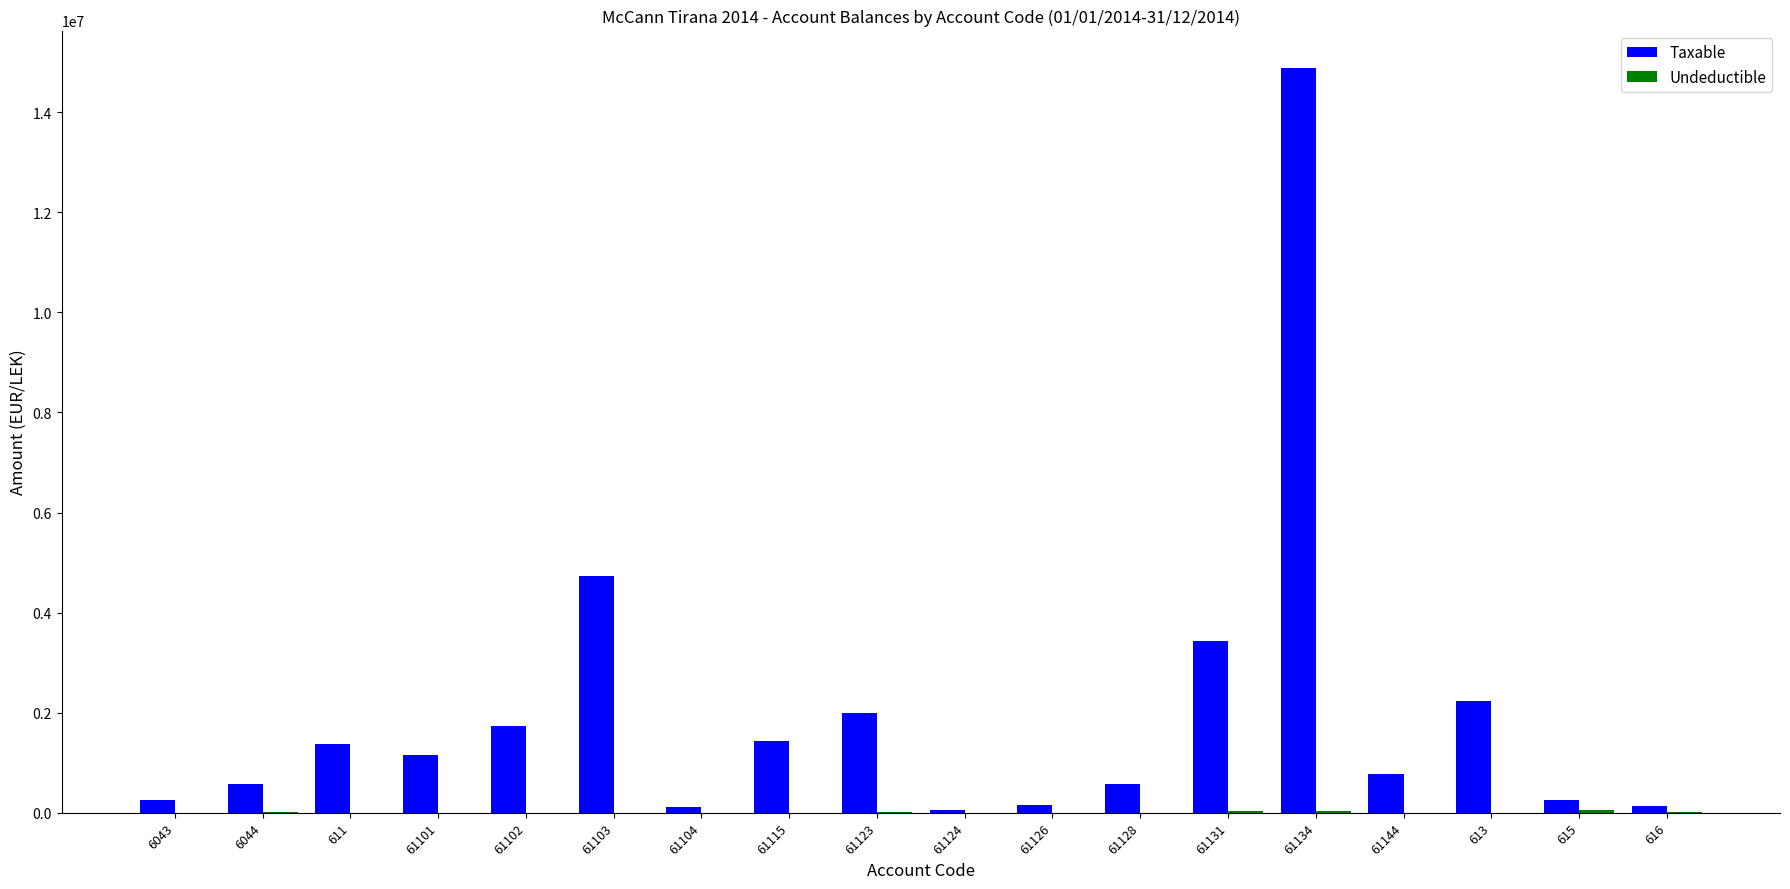

At which category is the sum across all series the highest?

61134